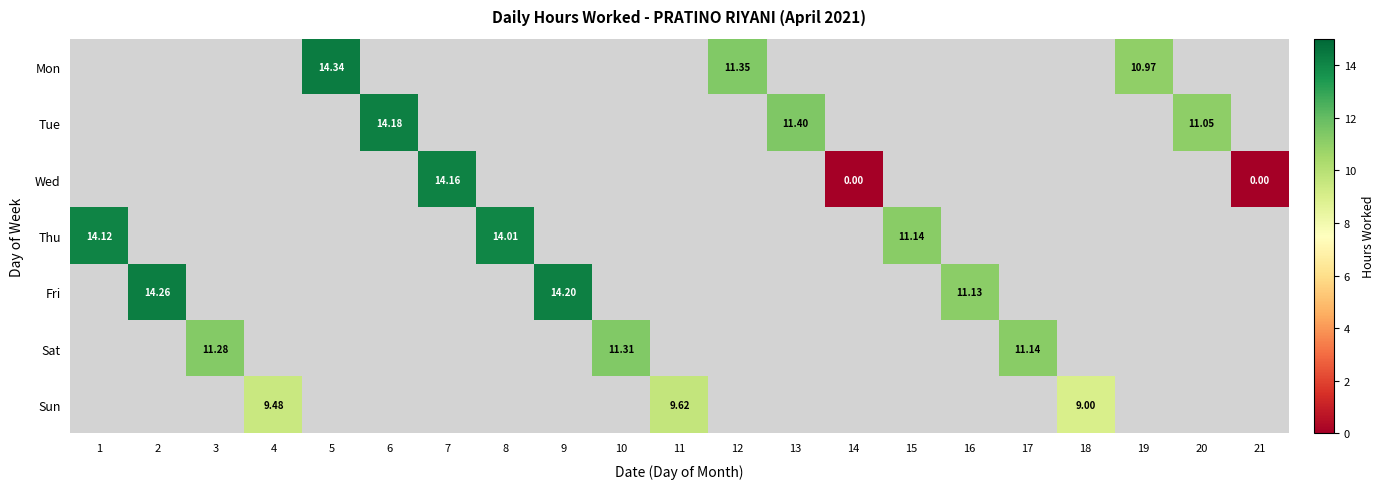

What is the highest value of the Thu series?

14.1